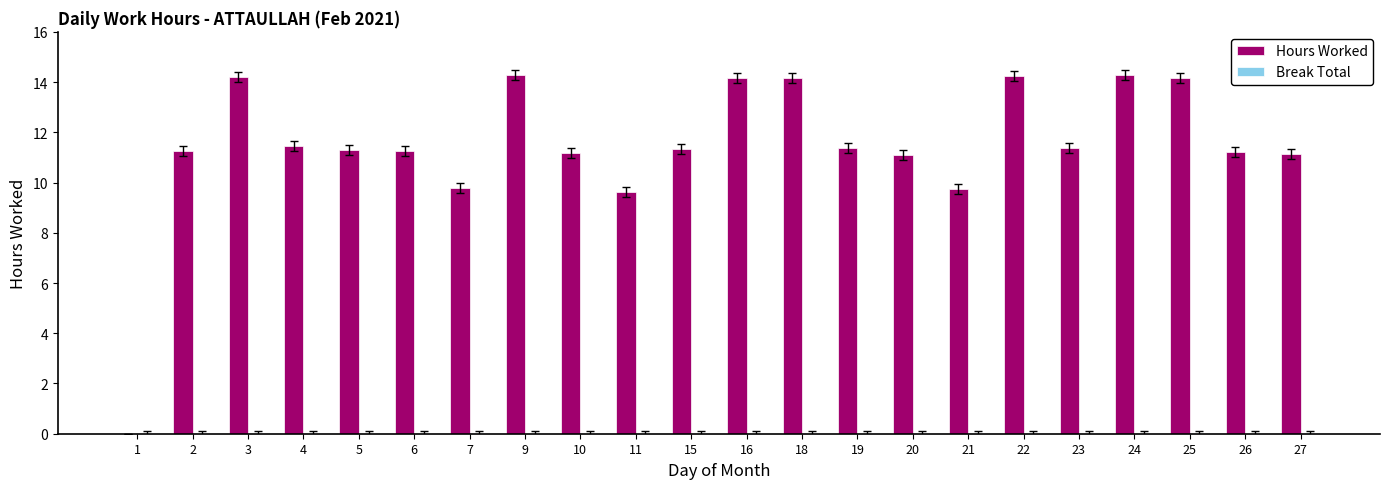

Is it true that the value at 25 is 14.2?

True